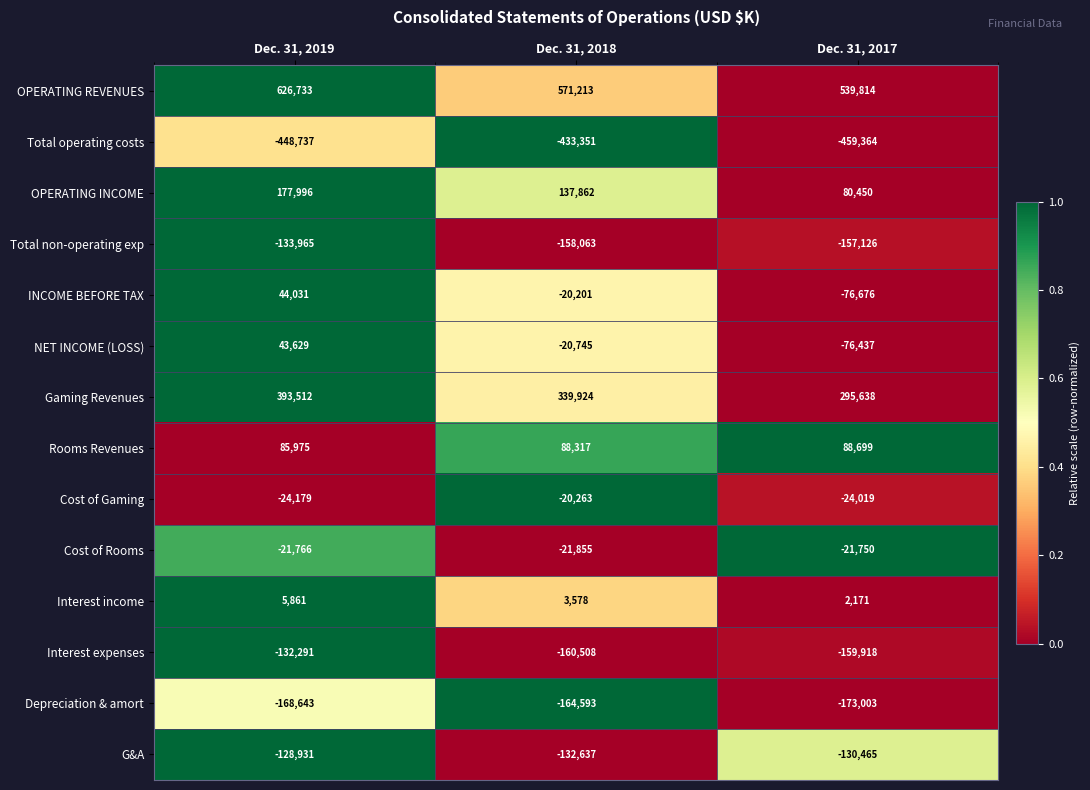

Which series has the widest spread of values?

INCOME BEFORE TAX